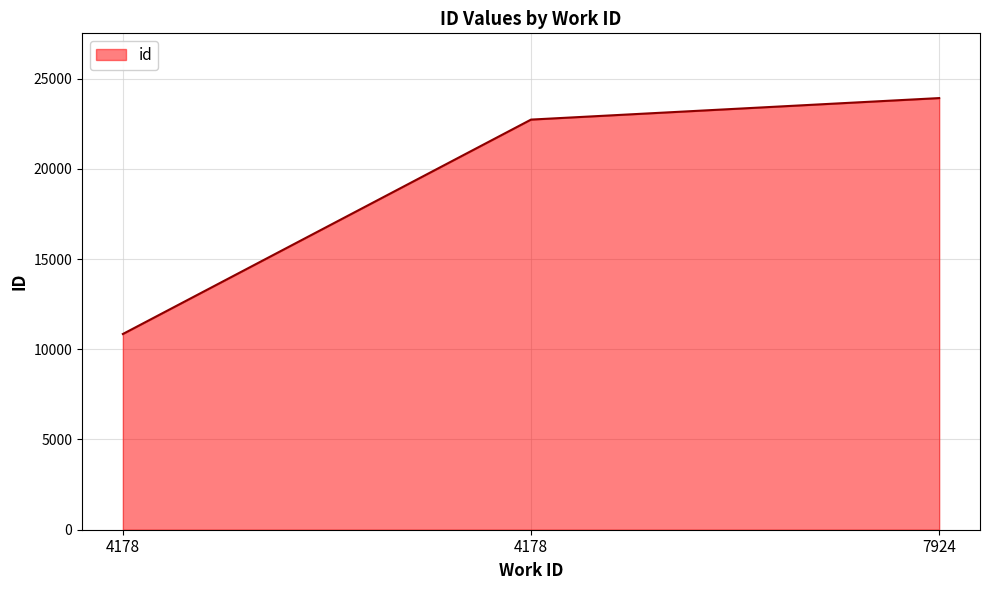

At which label is the value closest to 17383?

4178